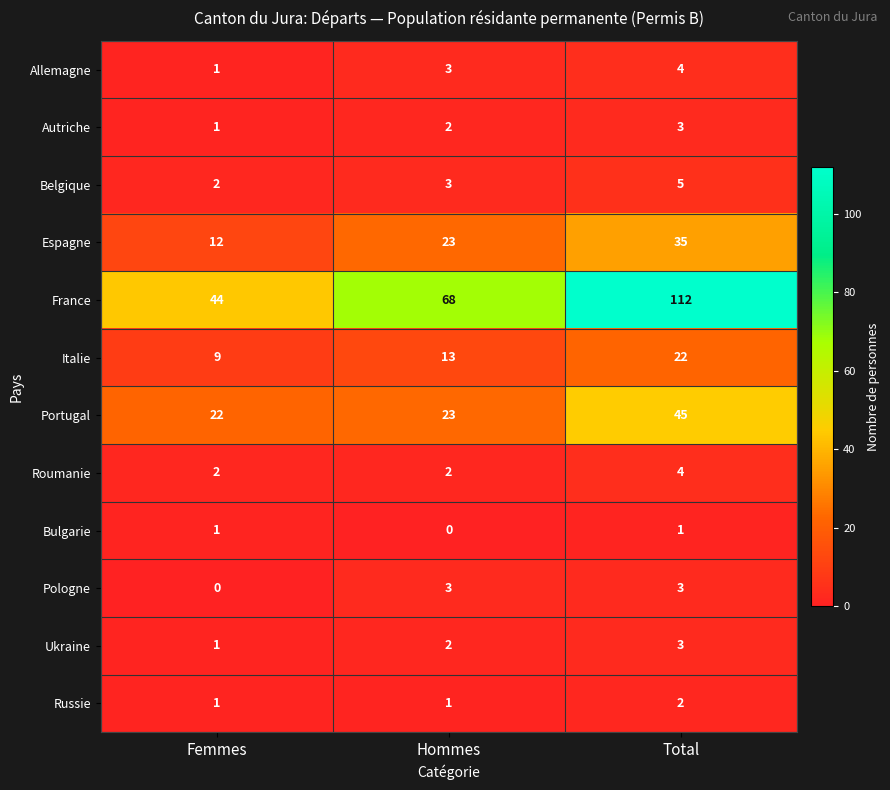

Which series has the largest total across all categories?

France